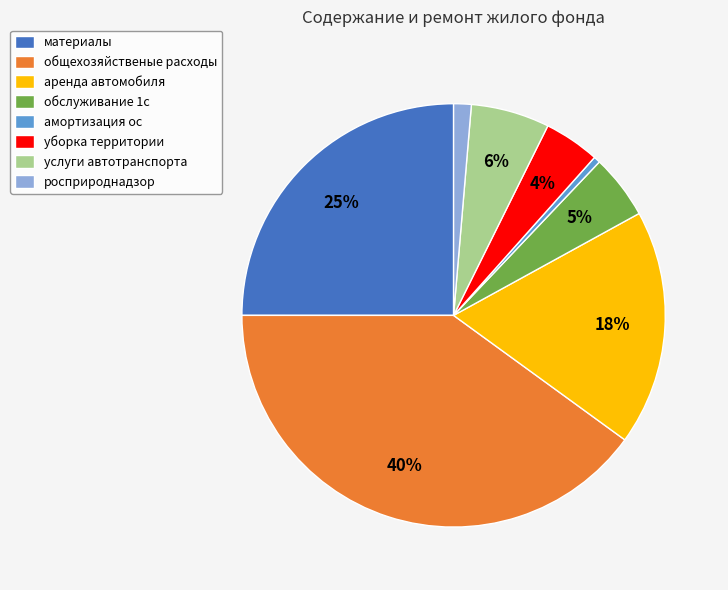

How many segments does this pie chart have?

8